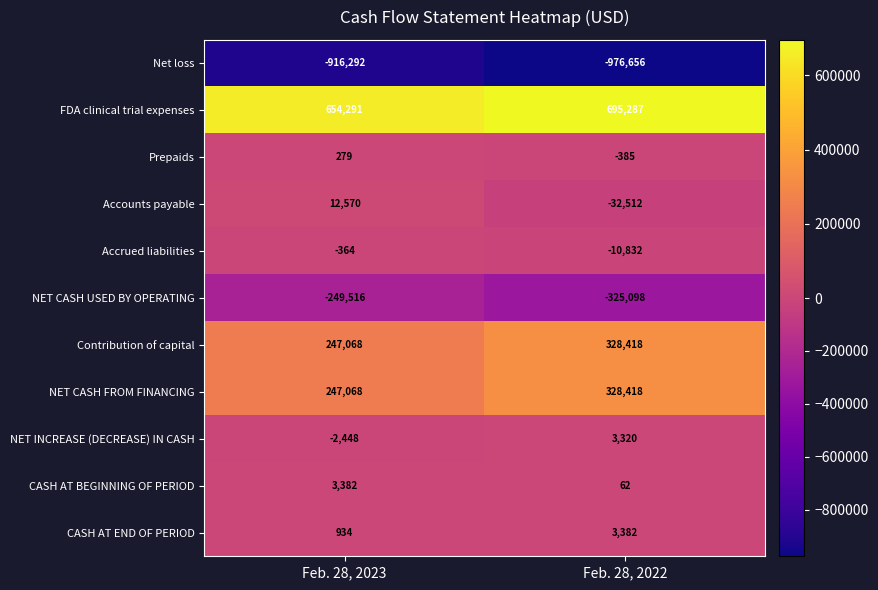

At which category does the chart reach its peak across all series?

Feb. 28, 2022